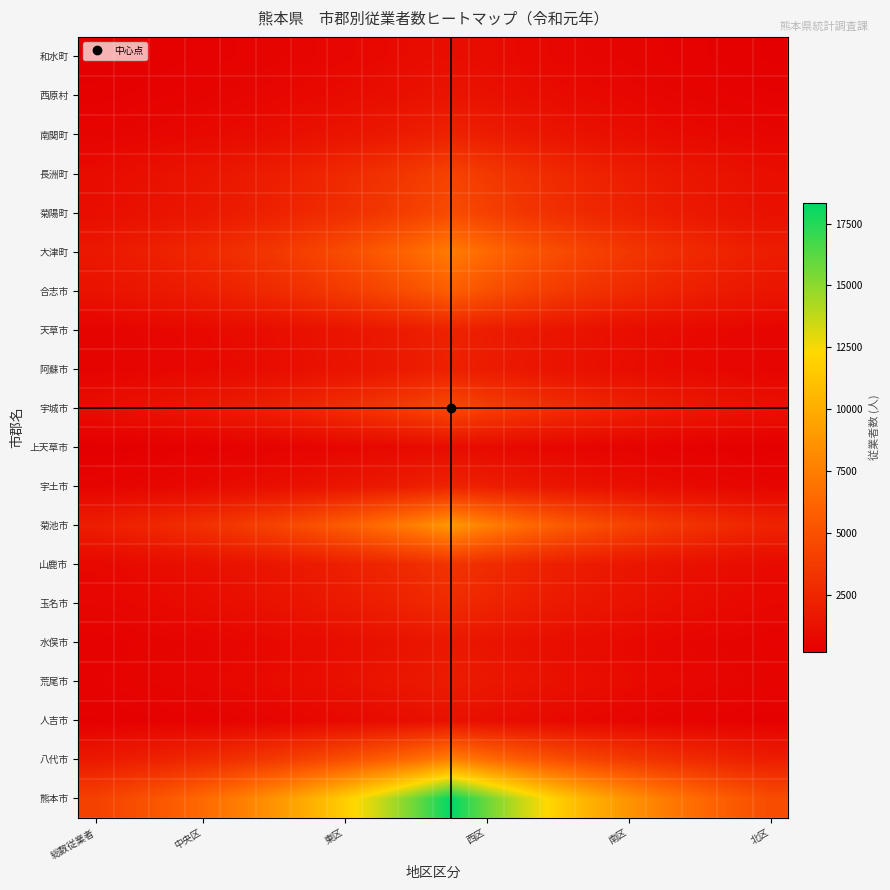

What is the maximum value shown in the chart?

18328.0